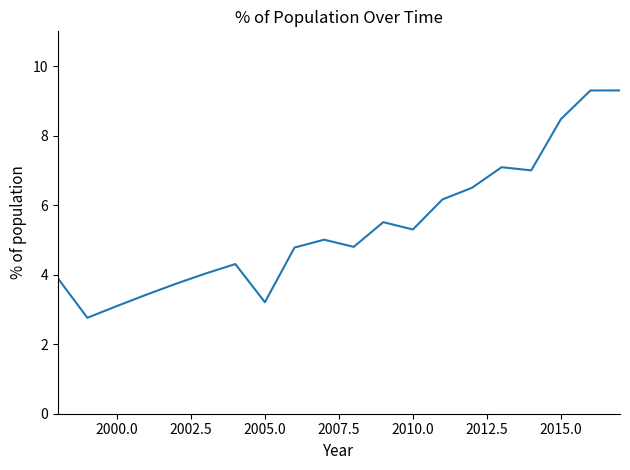

What is the minimum value shown in the chart?

2.8